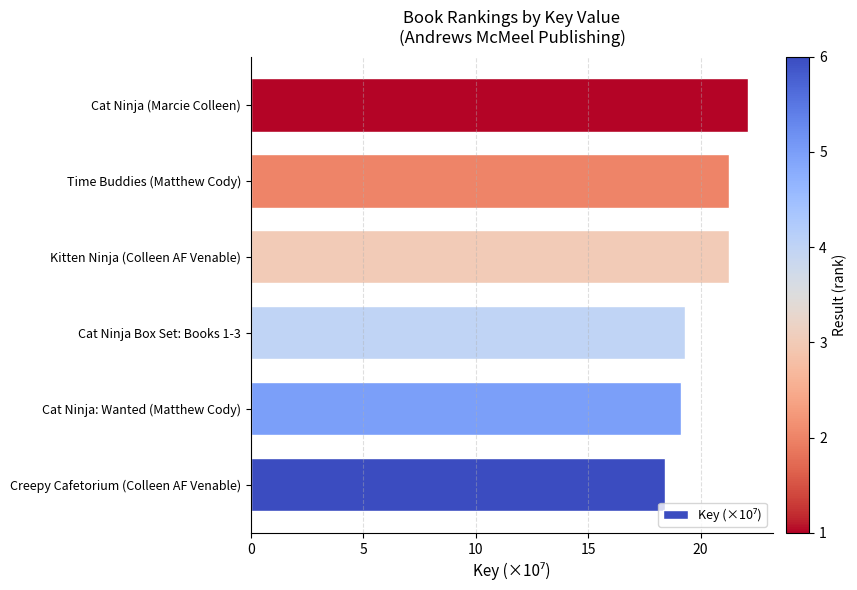

Which has a higher value, Time Buddies (Matthew Cody) or Cat Ninja (Marcie Colleen)?

Cat Ninja (Marcie Colleen)